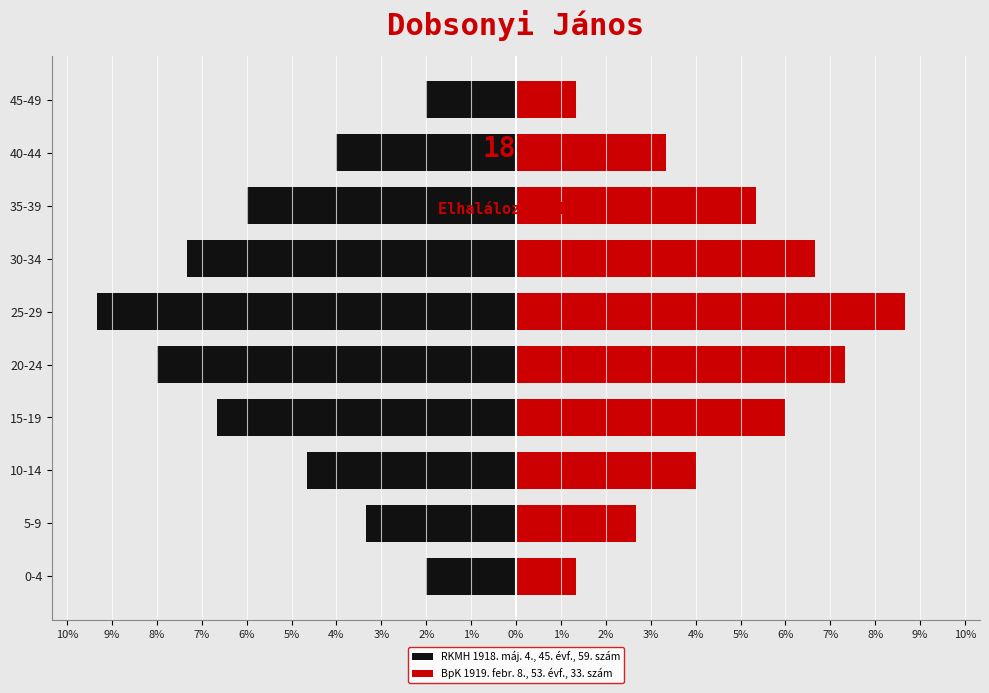

Are the bars horizontal?

Yes